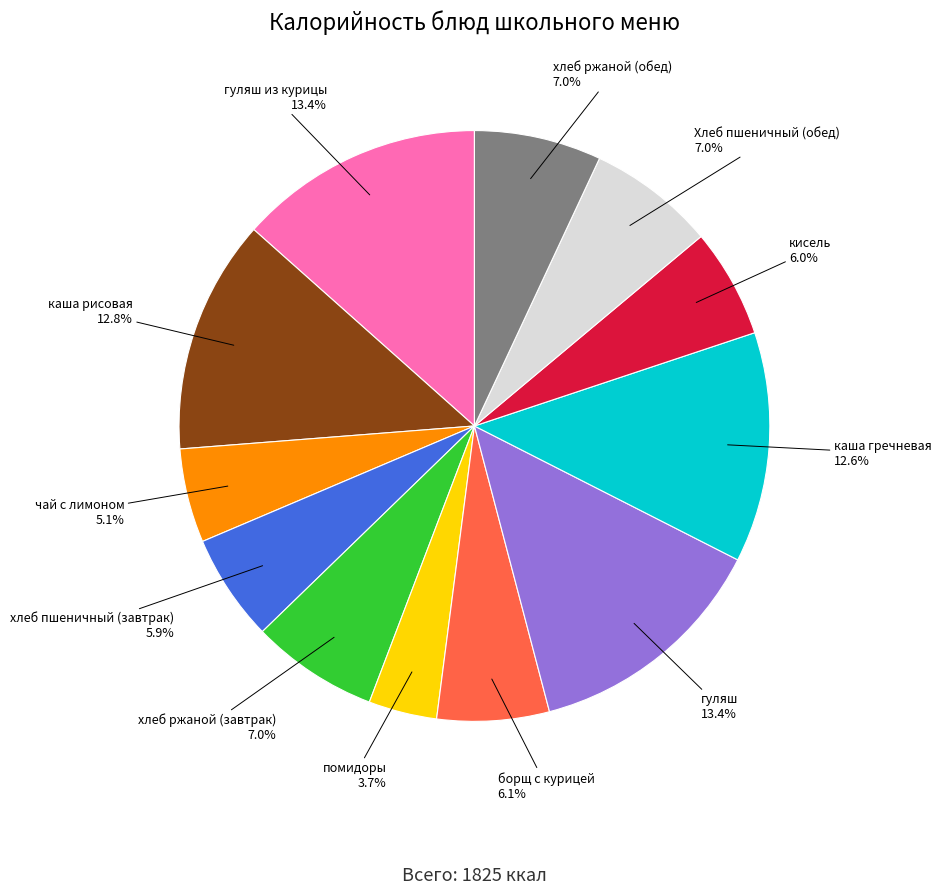

Which slice is the smallest?

помидоры